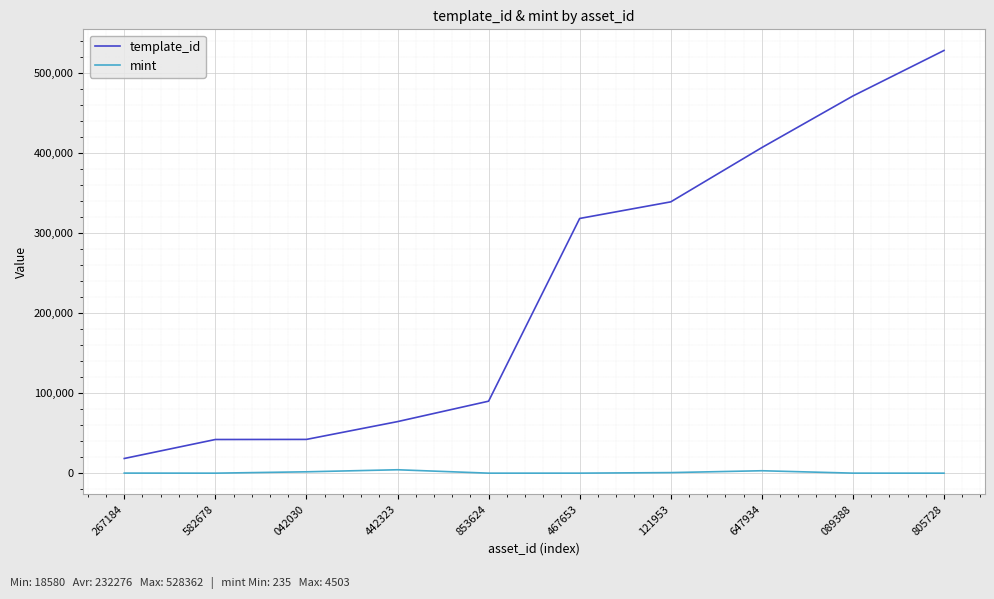

What is the spread (max minus min) of values at 121953?

338274